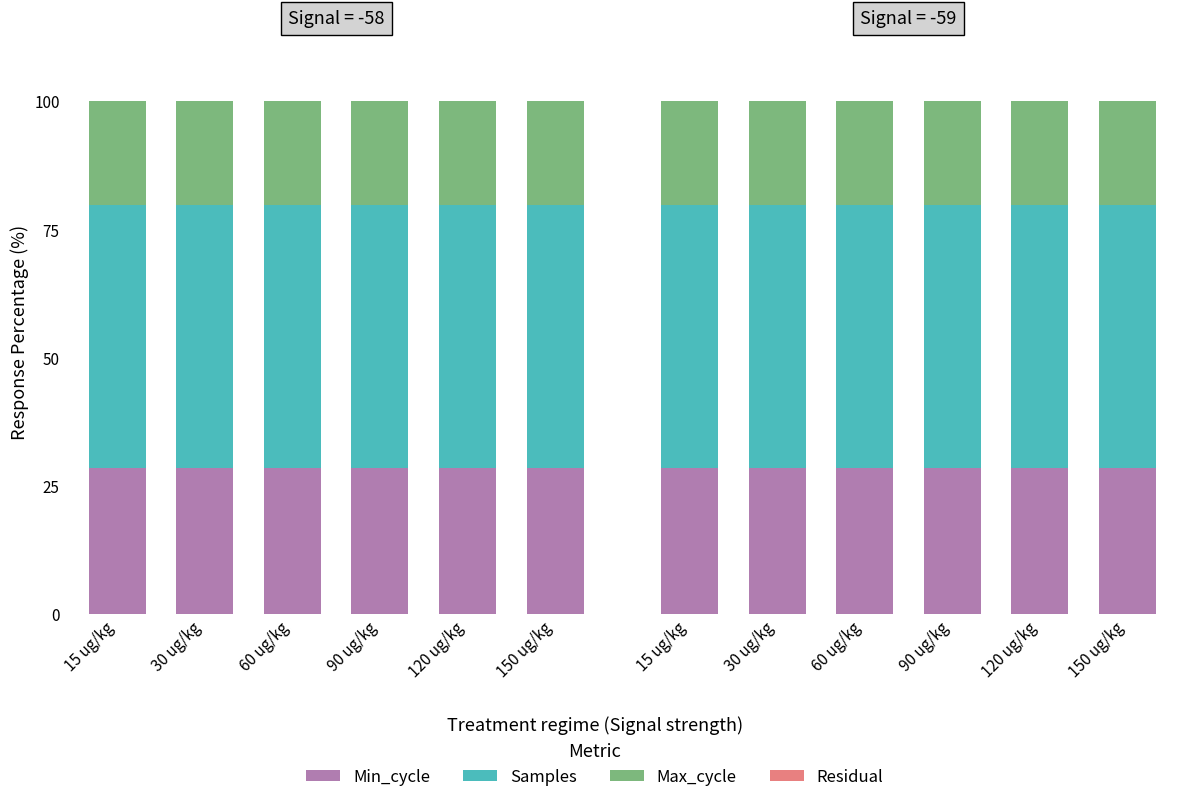

Which series has the widest spread of values?

Max_cycle